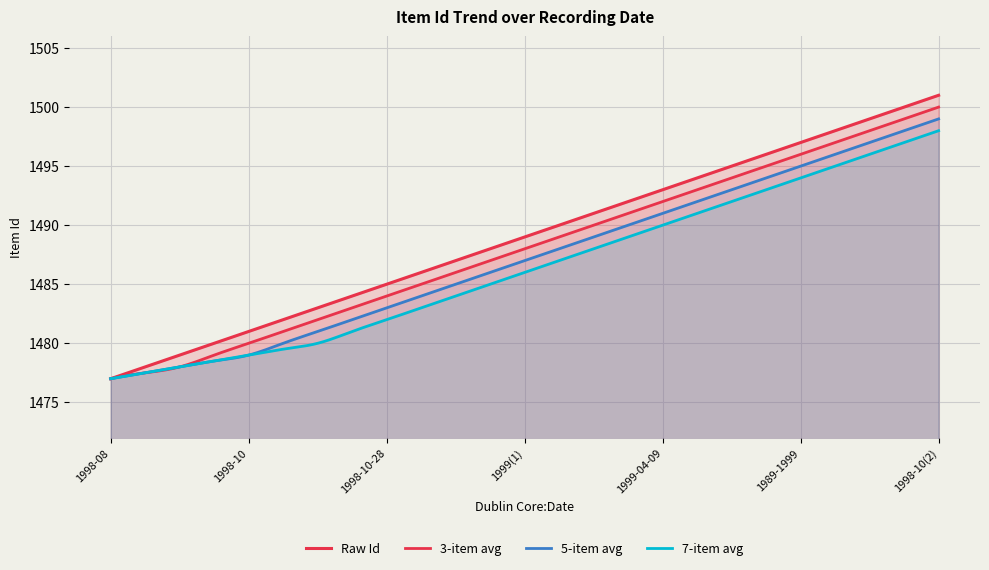

Is it true that the value at 1989-1999 is 1497?

True